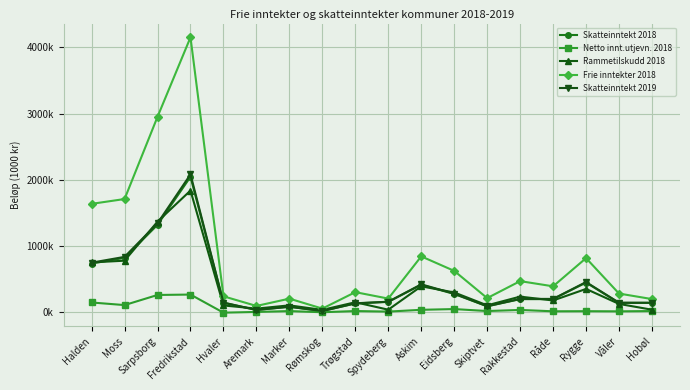

True or false: Frie inntekter 2018 and Rammetilskudd 2018 cross at least once.

False